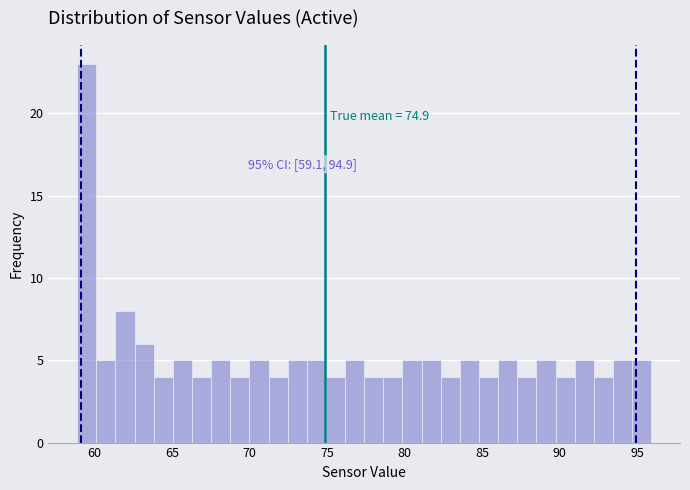

Read against the x-axis, roughly where is the centre of the tallest bar?

59.5